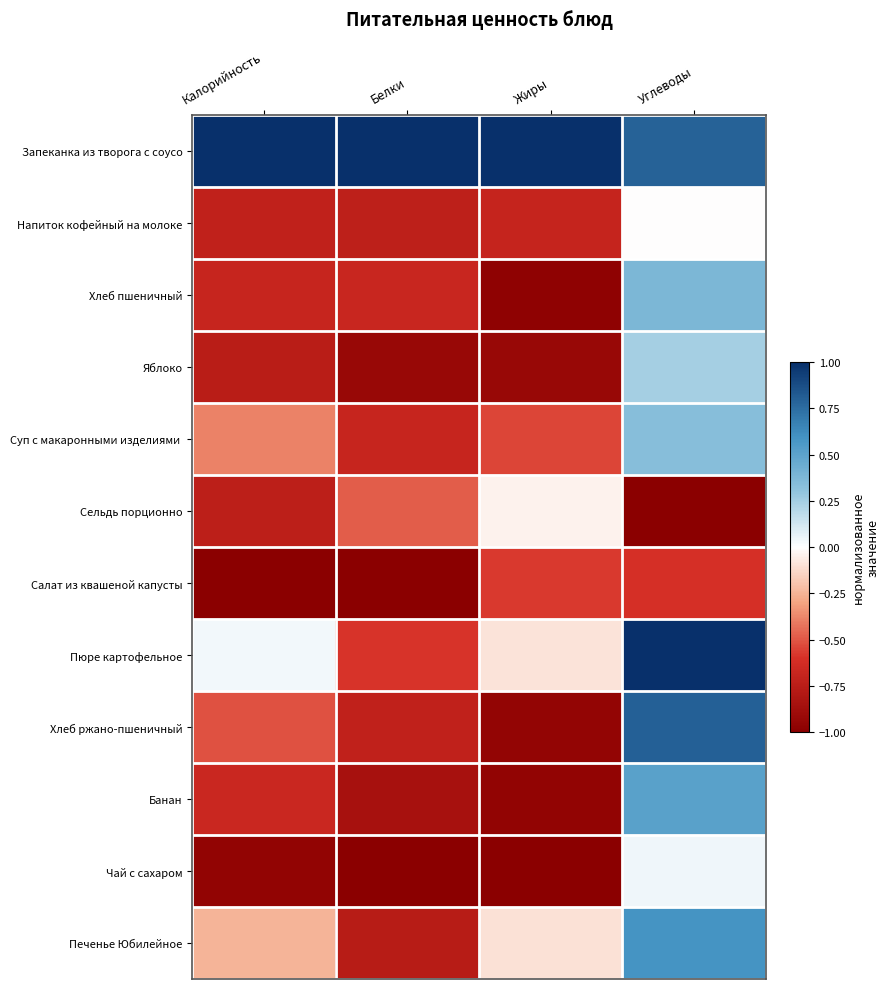

Which series changed the most between Белки and Углеводы?

Пюре картофельное